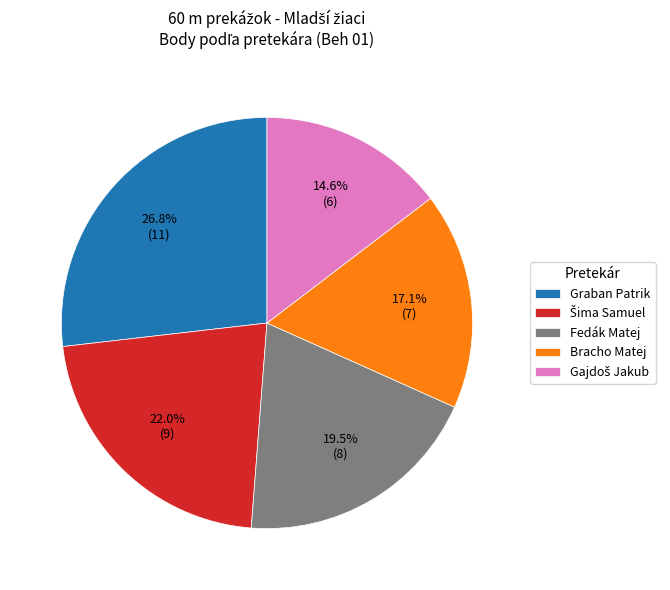

What is the largest slice in the pie chart?

Graban Patrik